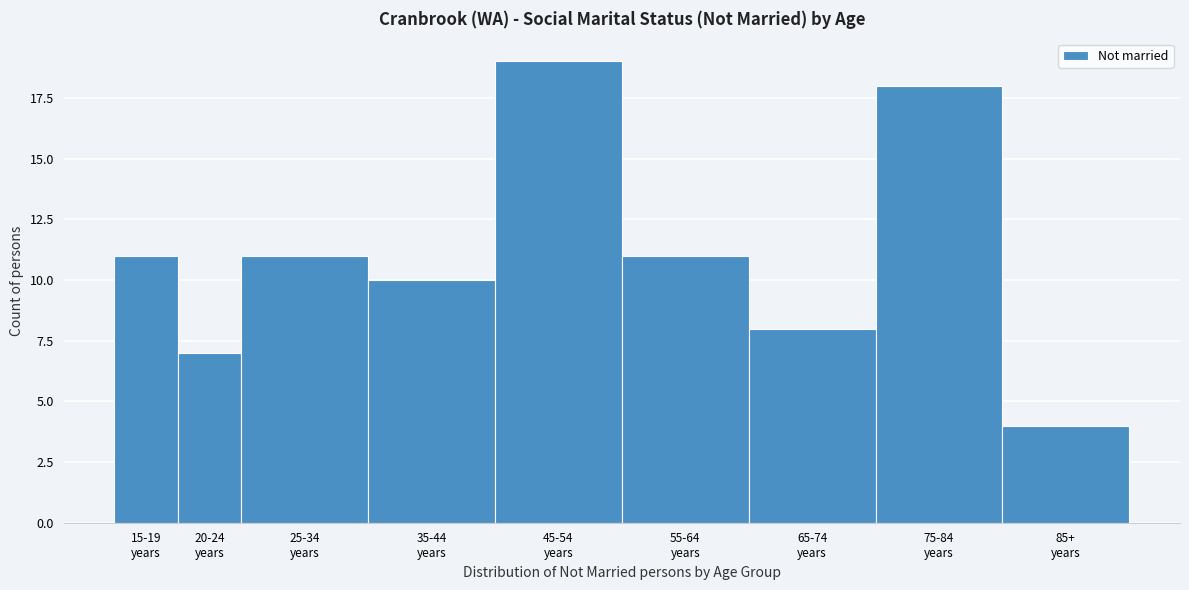

Reading left to right, what are all the values shown in this chart?

11	7	11	10	19	11	8	18	4